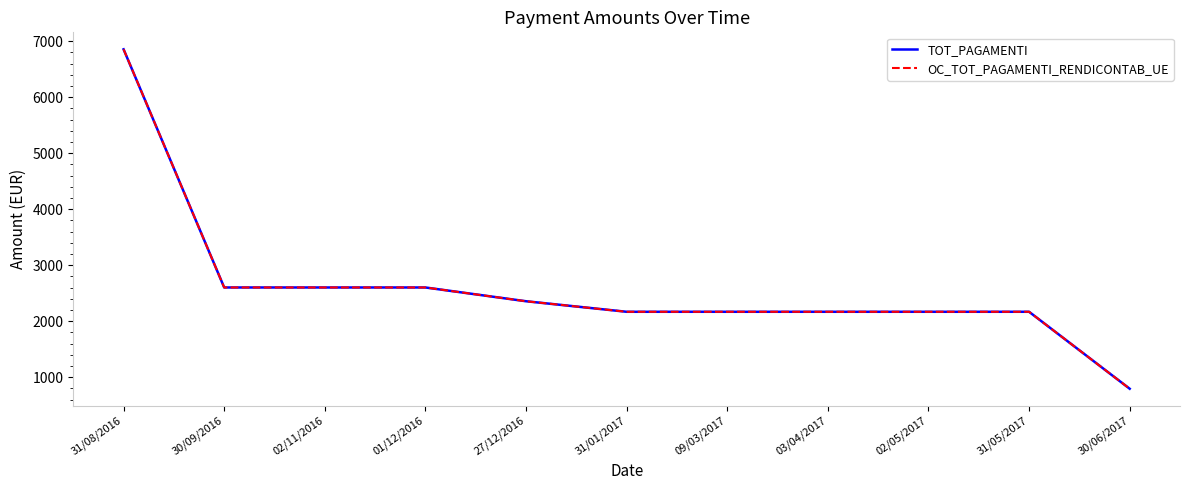

Does the chart display data point markers on the line(s)?

No